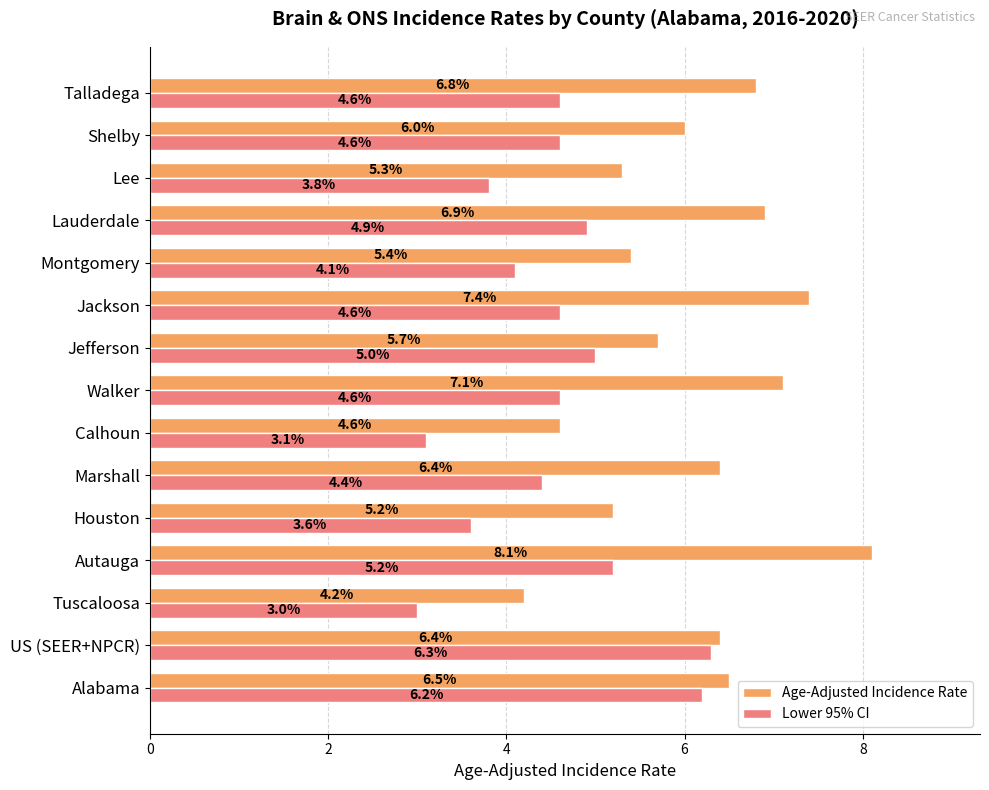

What is the maximum value shown in the chart?

8.1